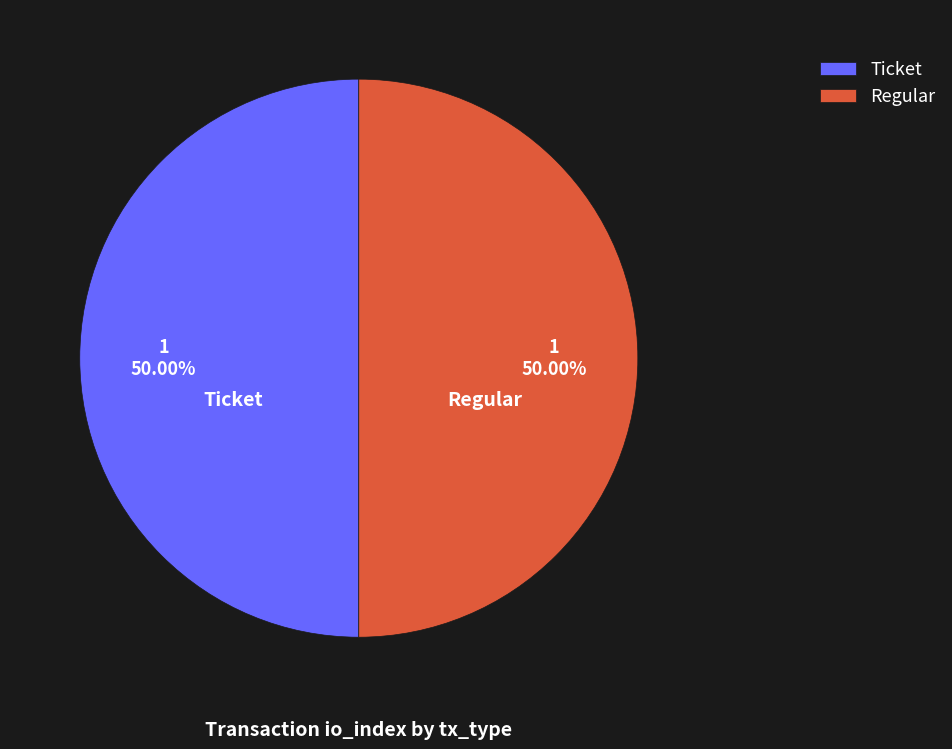

Do Ticket and Regular together represent more than half of the pie?

Yes